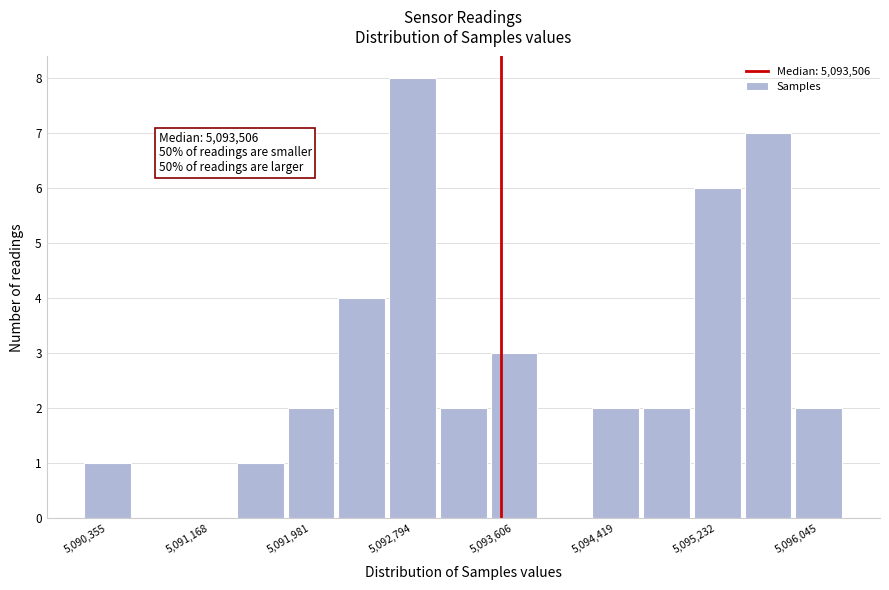

Over which range of the x-axis is the bar tallest?

5092600 to 5093000